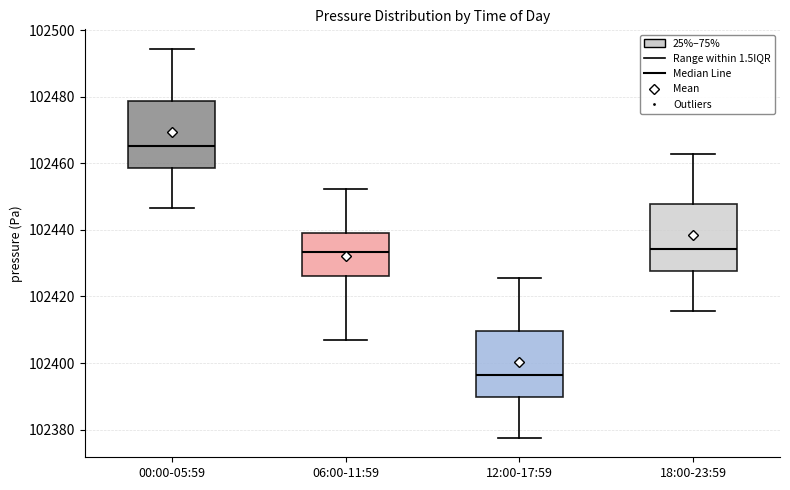

Which box's median line is the lowest?

12:00-17:59